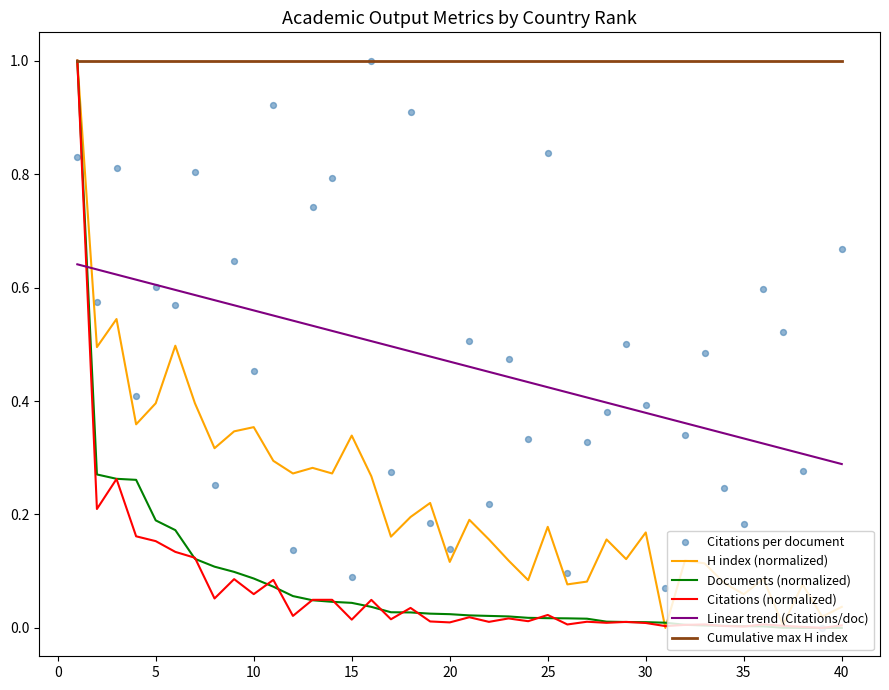

The Documents (normalized) series shows 0.0 at 10. True or false?

False